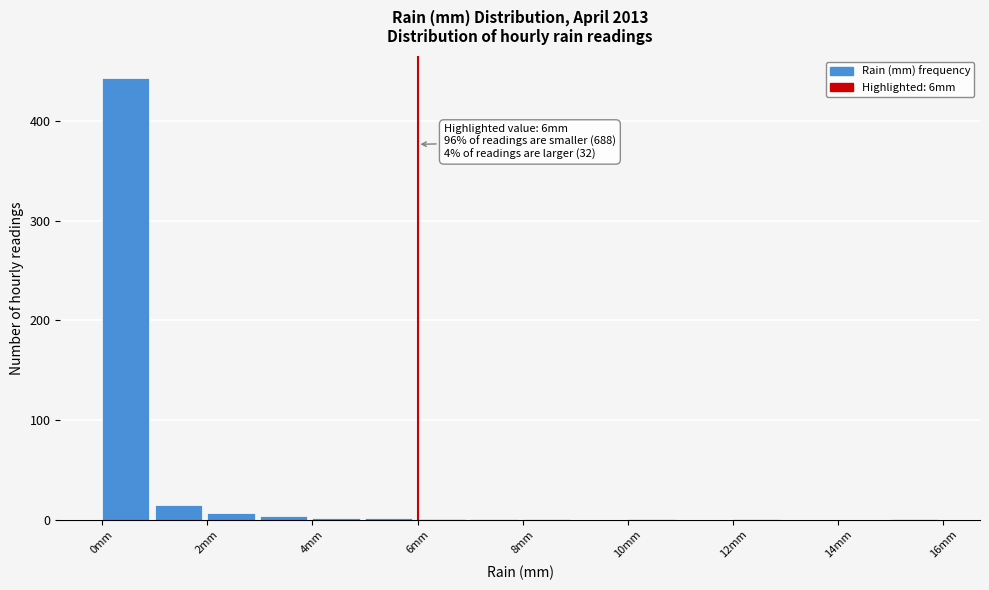

Over which range of the x-axis is the bar tallest?

0 to 1